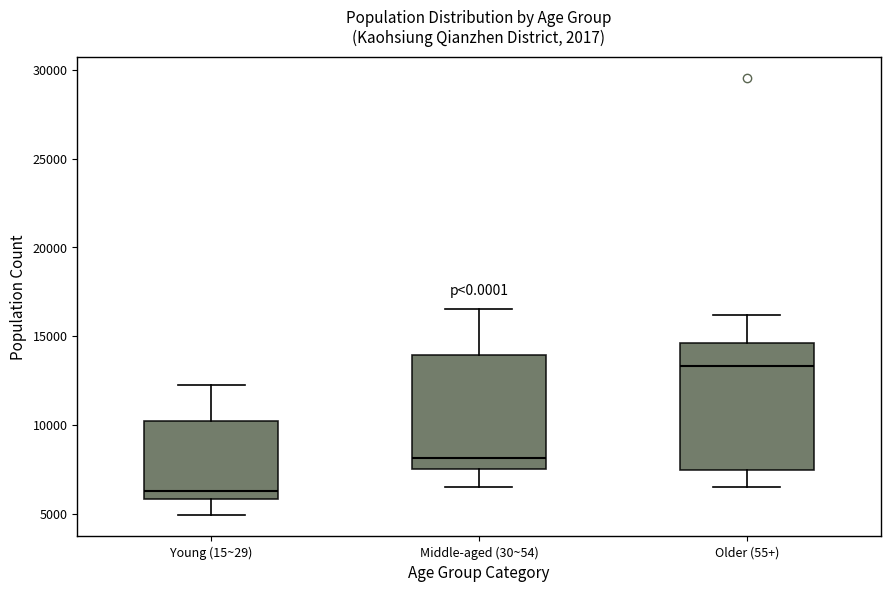

Reading left to right, read every box against the y-axis: the position of its median line, the range the box covers, and the ends of its whiskers. The values are not printed on the chart, so give them approximately, as read against the axis.

Young (15~29): median 6500, box 6000 to 10000, whiskers 5000 to 12500
Middle-aged (30~54): median 8000, box 7500 to 14000, whiskers 6500 to 16500
Older (55+): median 13500, box 7500 to 14500, whiskers 6500 to 16000